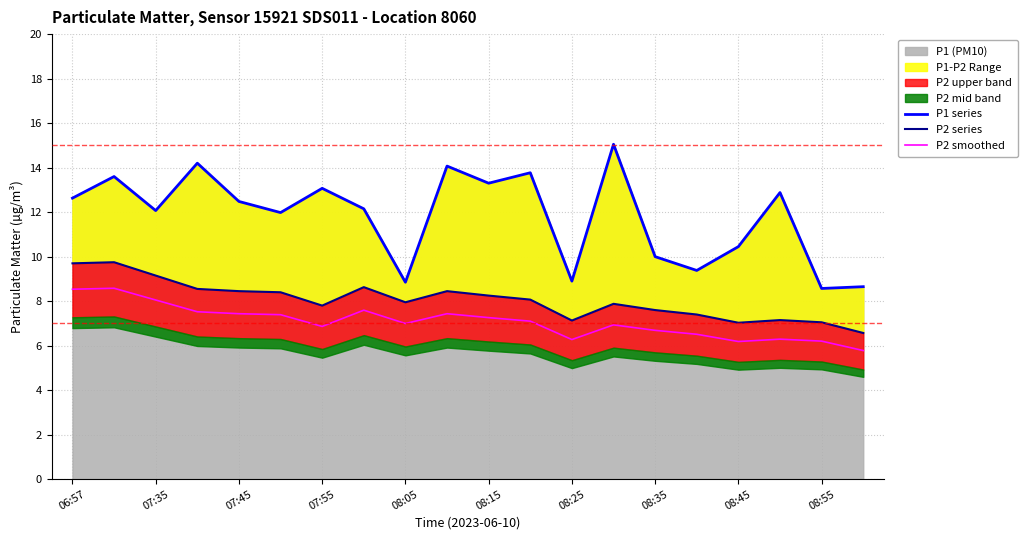

What is the sum of the P2 smoothed values at 15 and 06:57?

15.0